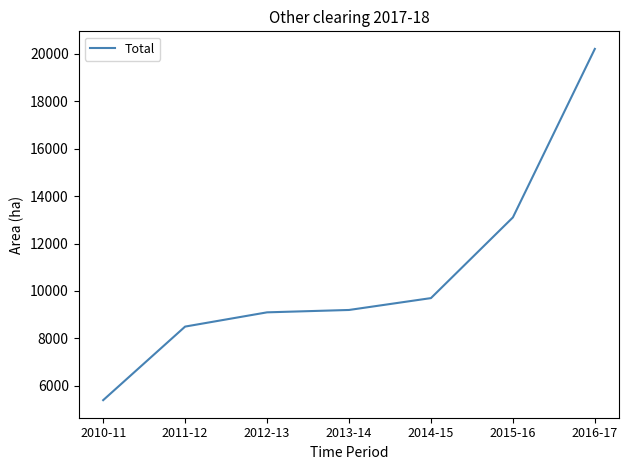

What is the change in value from 2011-12 to 2012-13?

+600